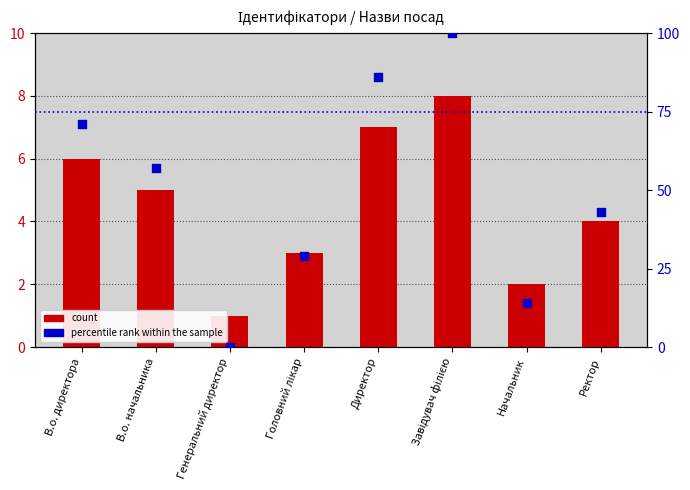

At which category is the sum across all series the highest?

Завідувач філією